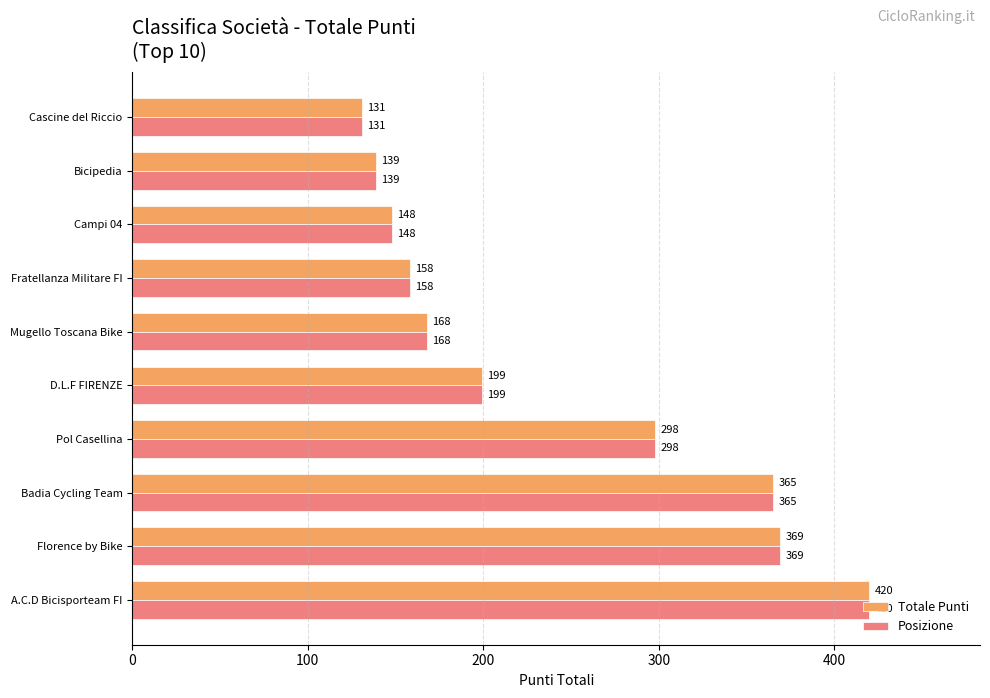

Count the number of data series in this chart.

2